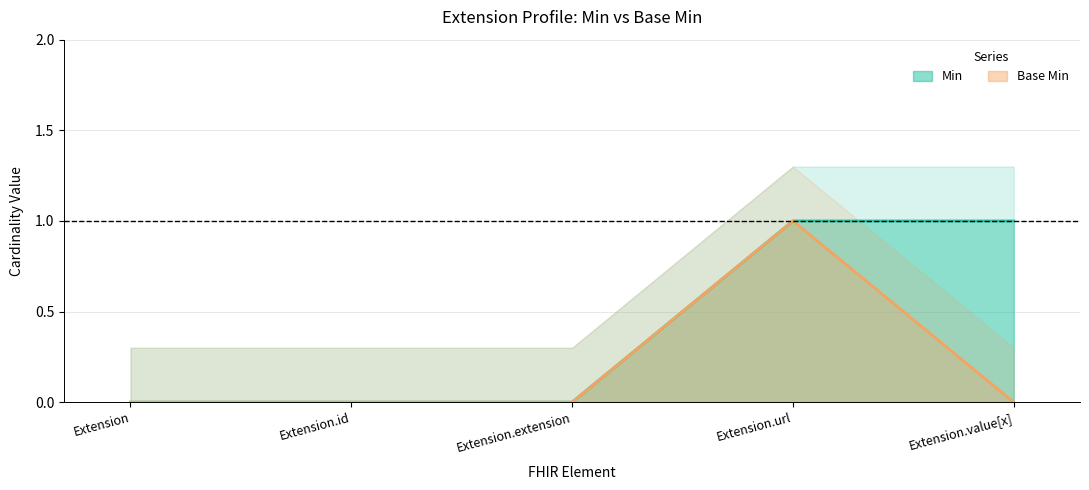

Reading left to right, list all the values displayed in this chart.

Min: Extension=0	Extension.id=0	Extension.extension=0	Extension.url=1	Extension.value[x]=1
Base Min: Extension=0	Extension.id=0	Extension.extension=0	Extension.url=1	Extension.value[x]=0